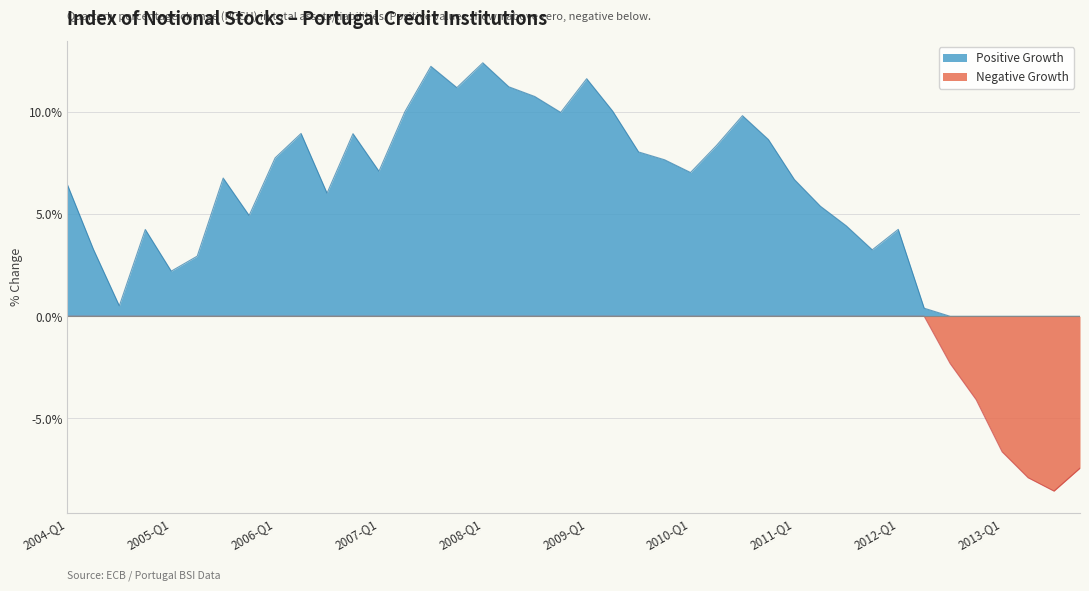

Is the value of Positive Growth at 2004-Q1 greater than the value of Negative Growth at 2005-Q1?

Yes